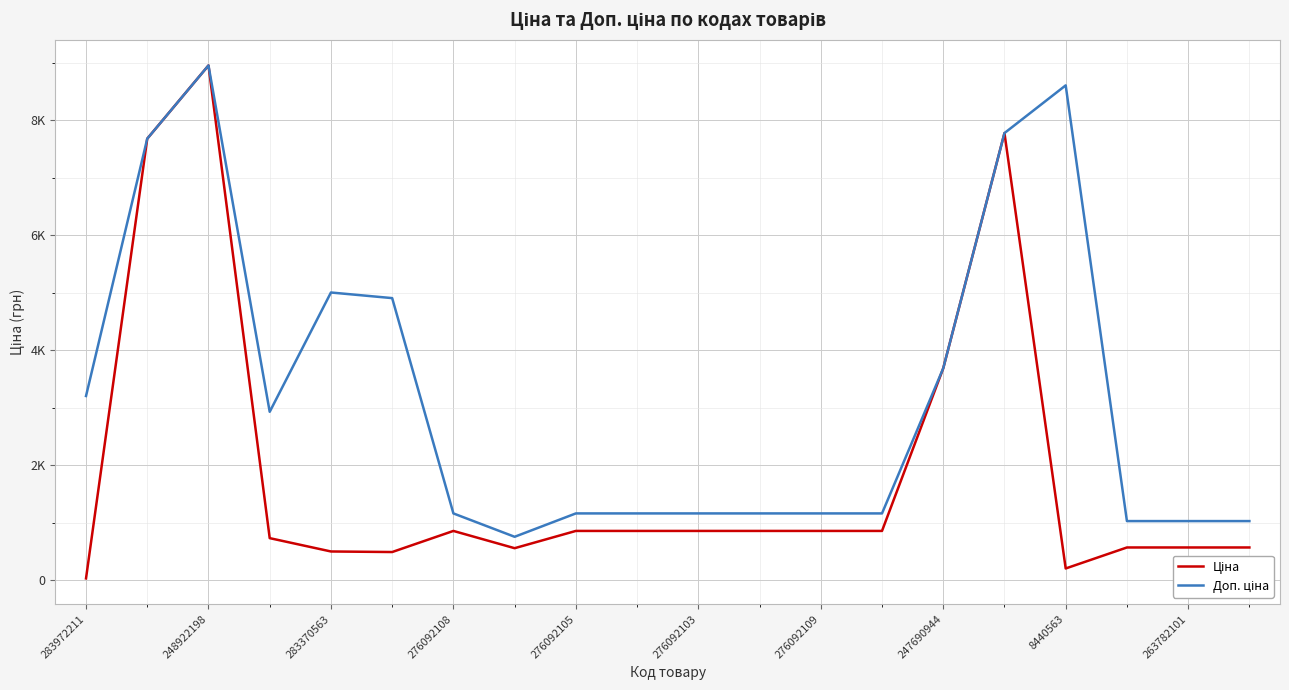

What is the label of the 8th point from the left?

247690944